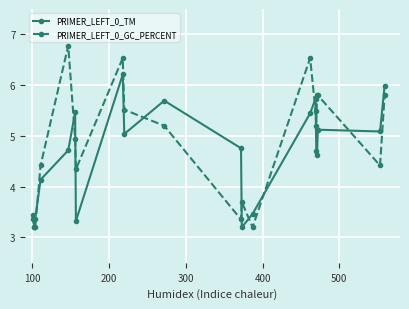

How many lines are shown in the chart?

2